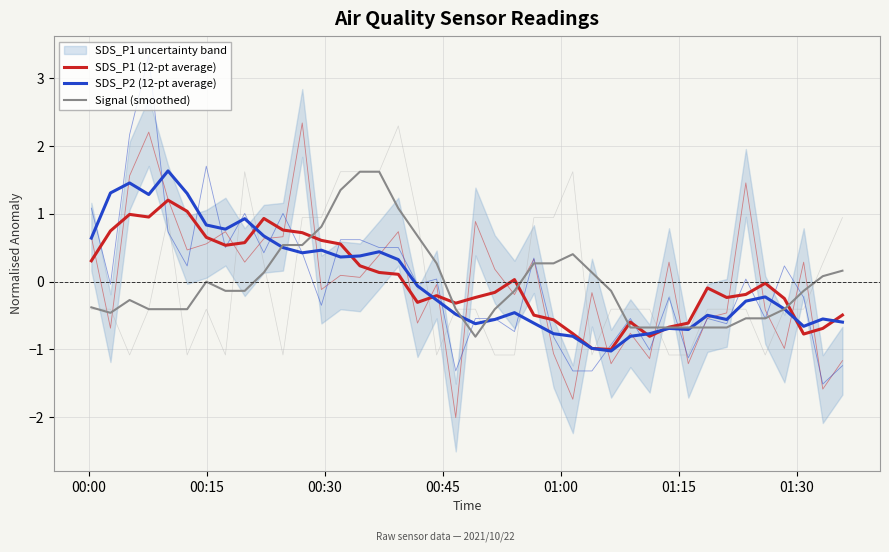

After their last crossing, which series has the higher values: Signal (smoothed) or SDS_P1 (12-pt average)?

Signal (smoothed)